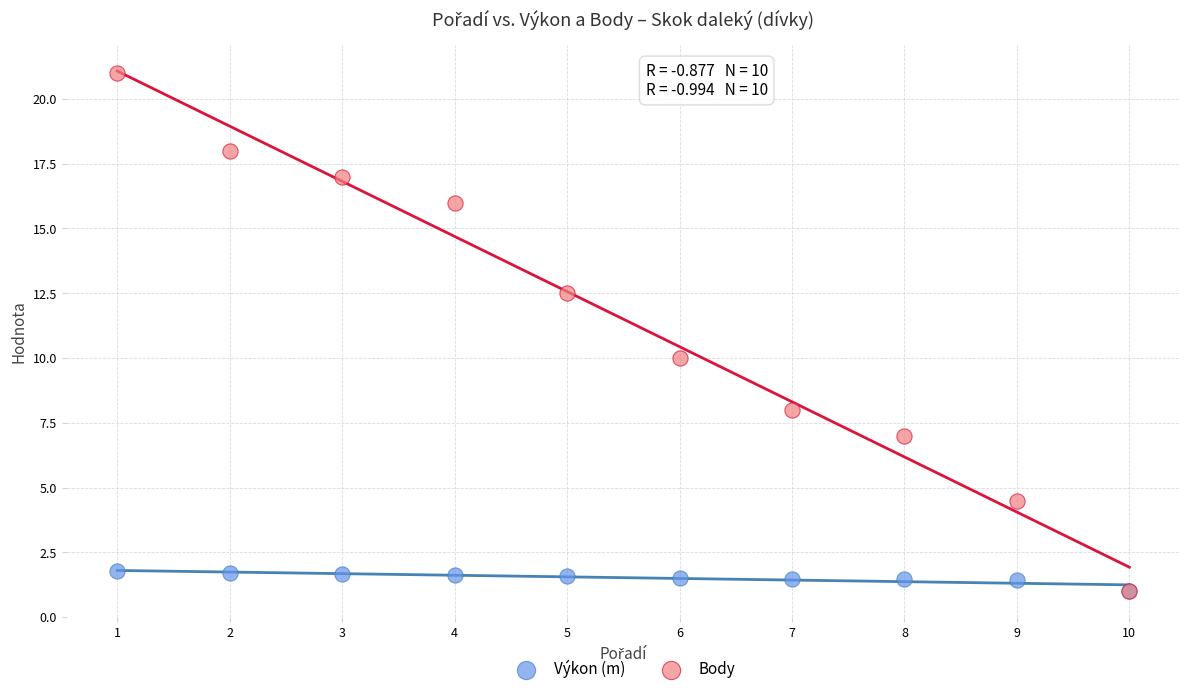

In the Body series, what Y value is closest to 11?

10.0